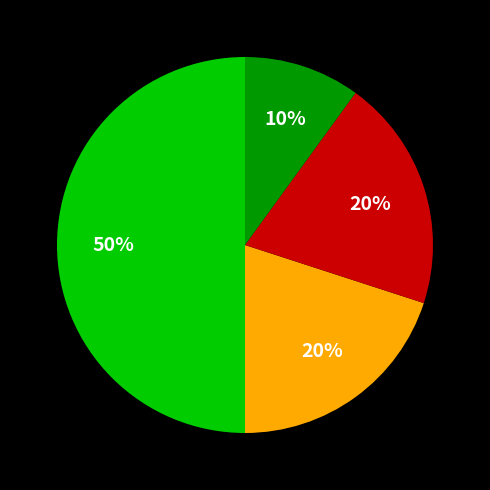

How many segments does this pie chart have?

4